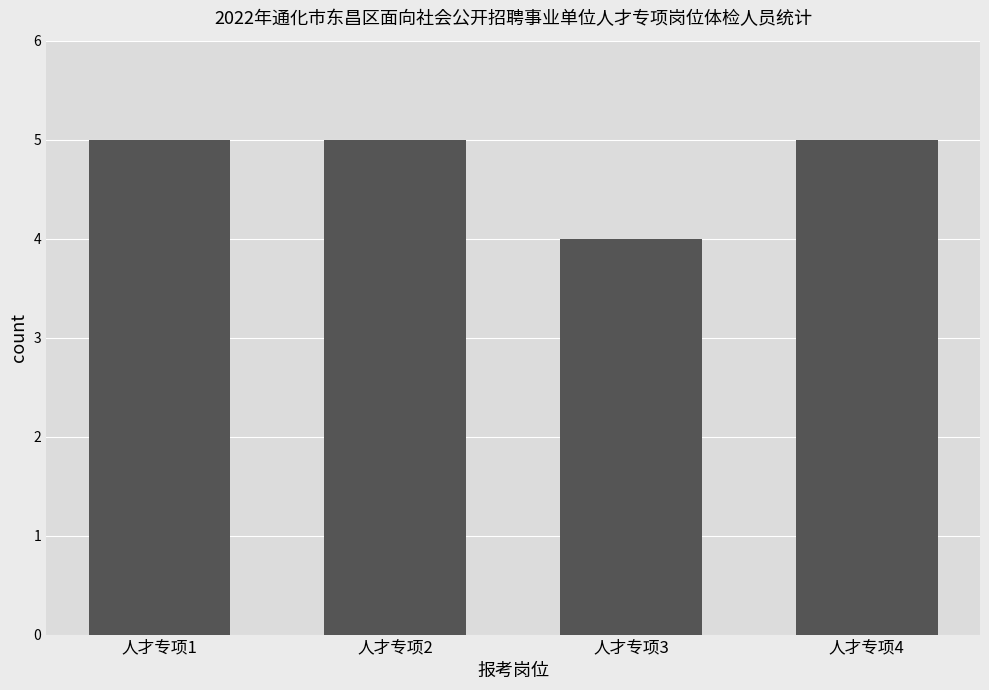

What is the difference between the second highest and minimum values?

1